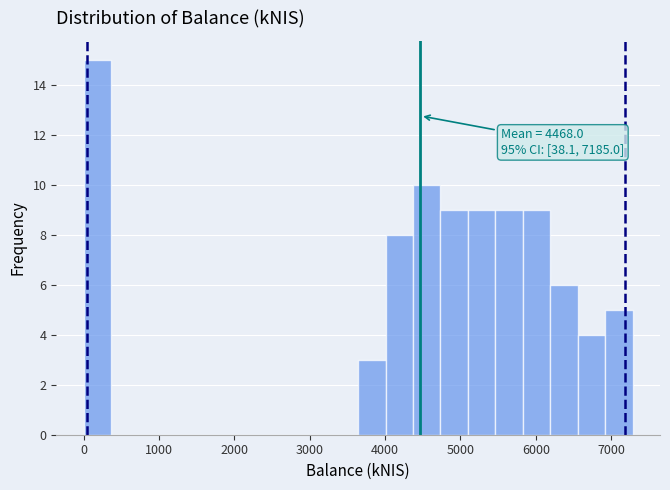

Around what value on the x-axis is the tallest bar? Give the approximate position of its centre, as read against the axis.

200